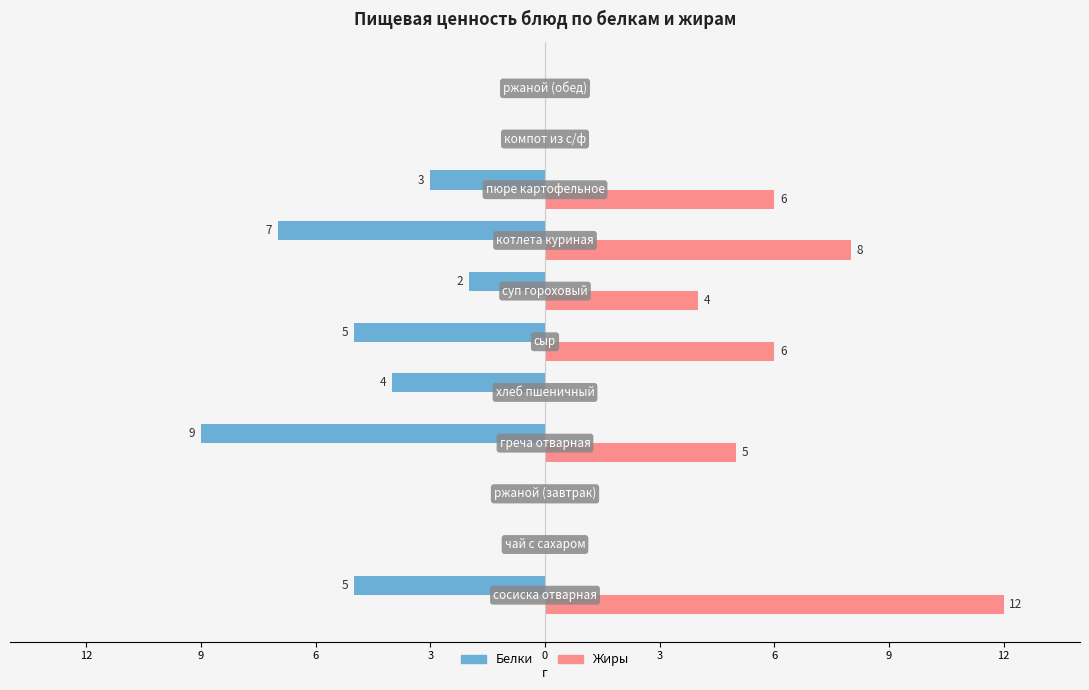

What are all the series names shown in the legend?

Белки, Жиры